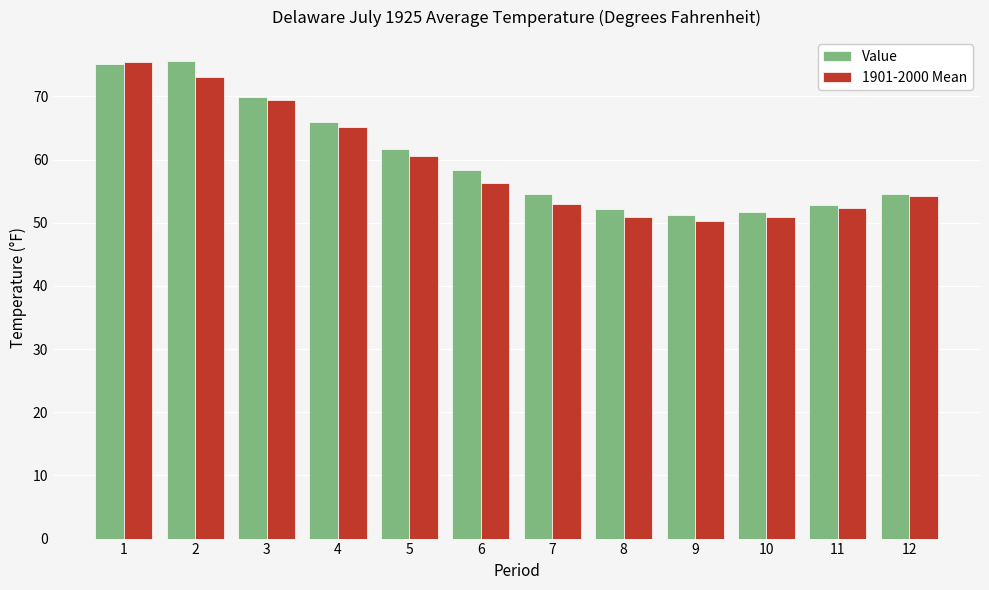

What is the value of the 1901-2000 Mean bar at the 4th from the left?

65.1